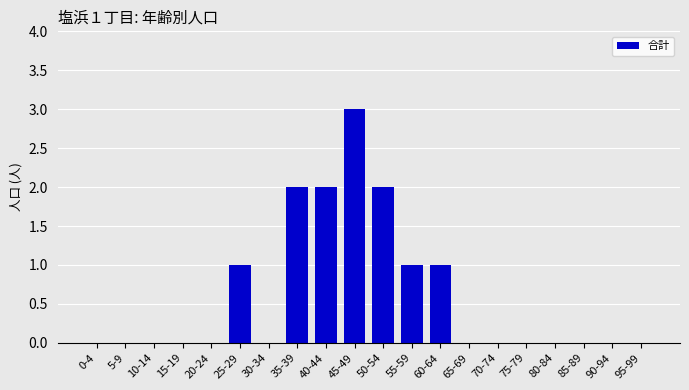

What is the greatest value displayed?

3